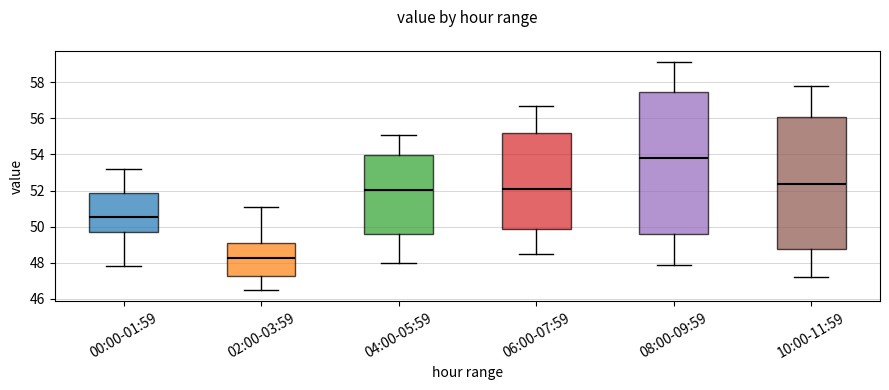

Where does the lower whisker of the box for 06:00-07:59 end on the y-axis? The values are not printed on the chart, so give them approximately, as read against the axis.

48.6